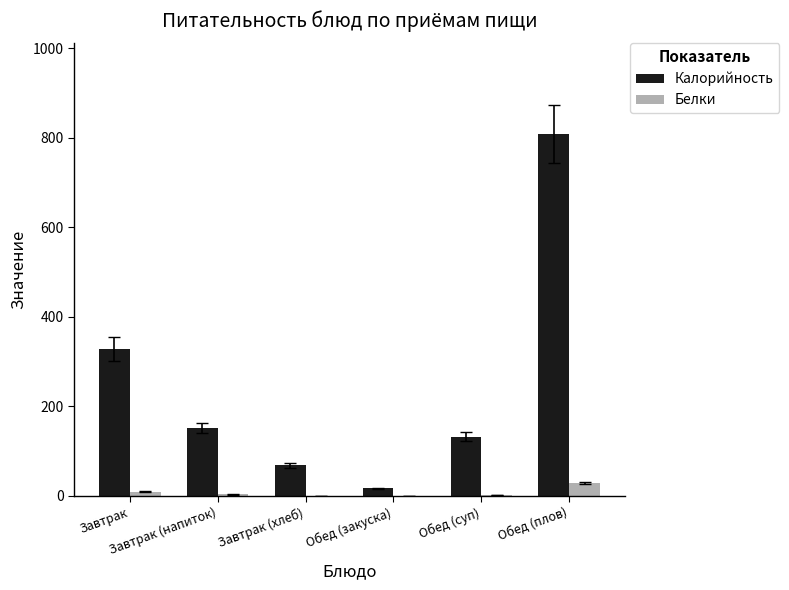

What is the sum of all Калорийность values?

1506.6